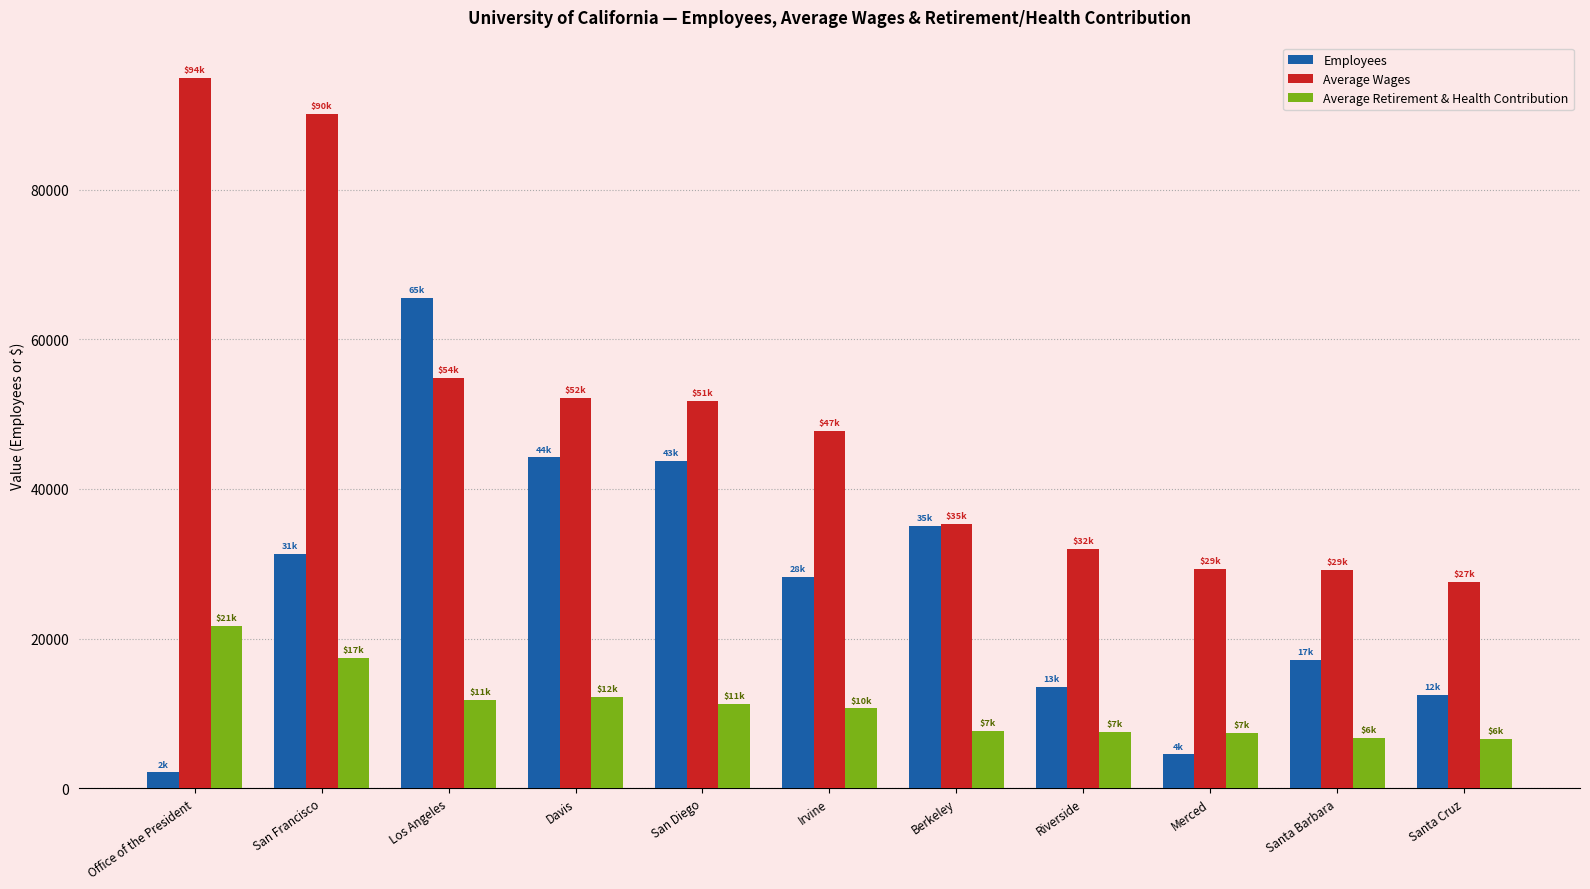

Rank the series at Davis from highest to lowest value.

Average Wages, Employees, Average Retirement & Health Contribution